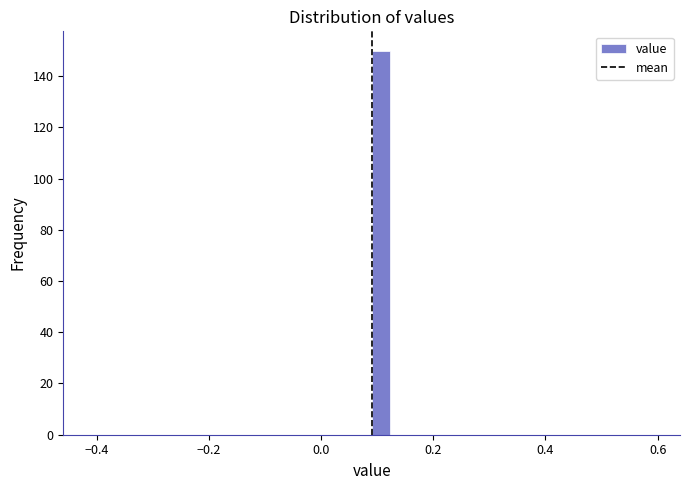

Read against the x-axis, roughly where is the centre of the tallest bar?

0.10